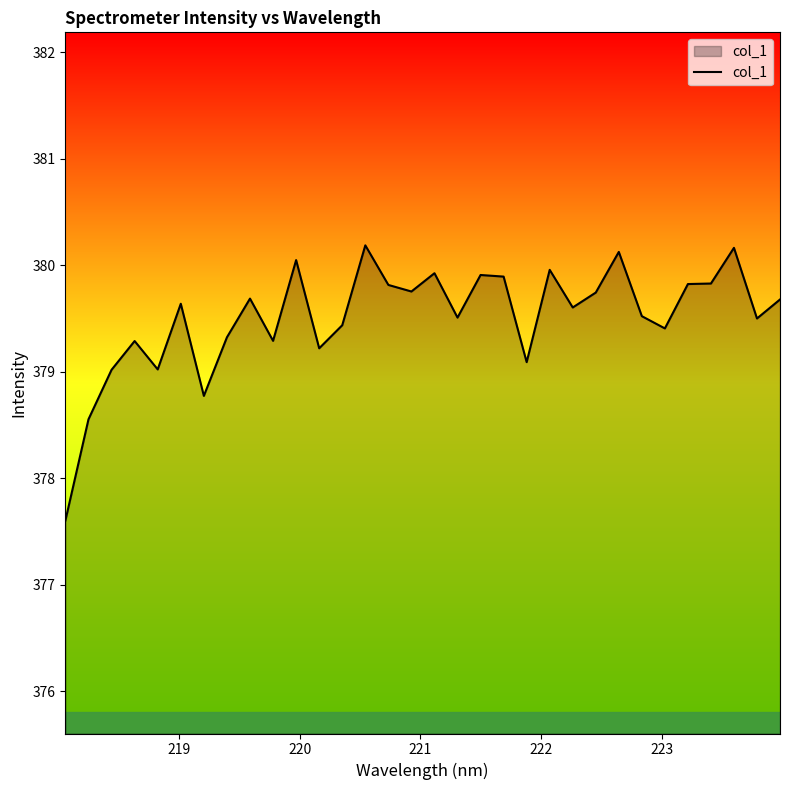

What is the maximum value shown in the chart?

380.2